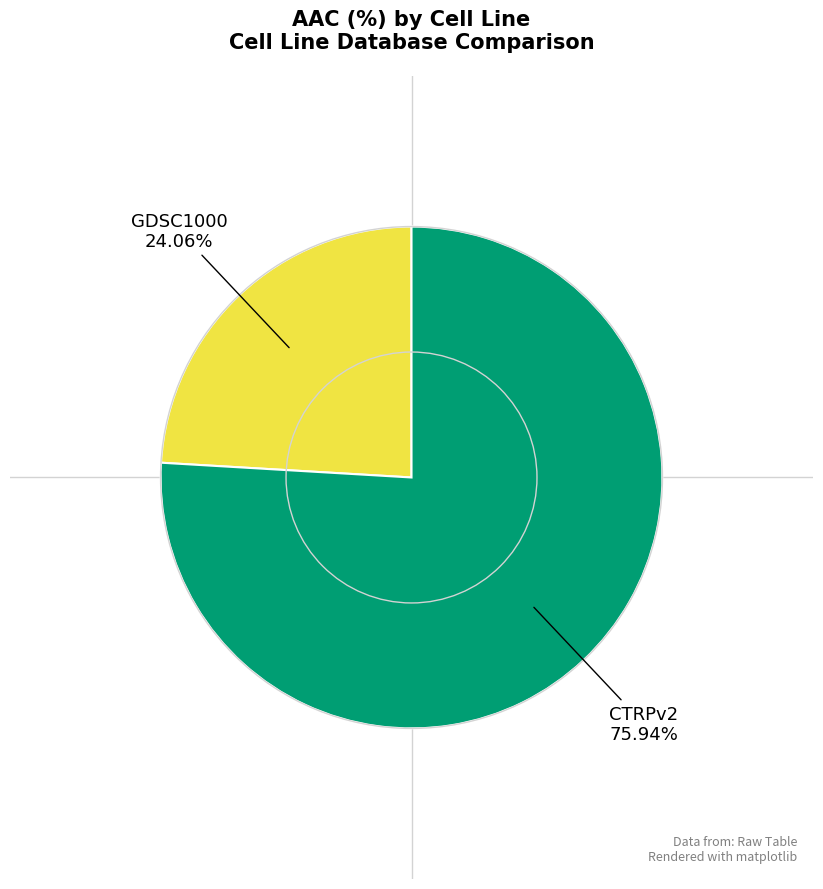

Is there a majority slice in this chart?

Yes